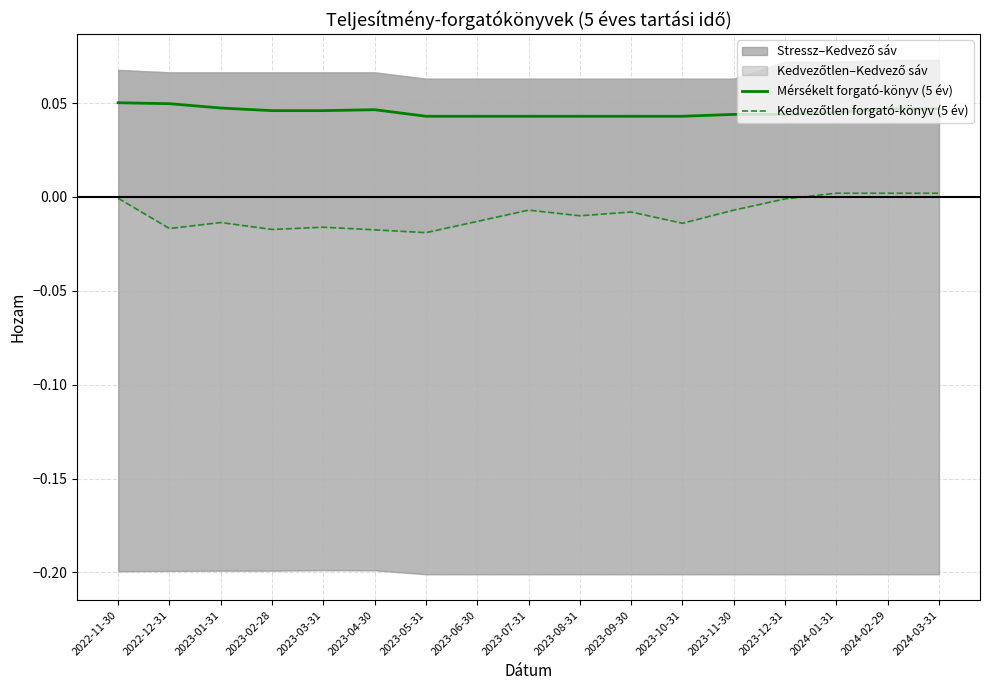

Which series changed the most between 2023-01-31 and 2023-04-30?

Kedvezőtlen forgató-könyv (5 év)